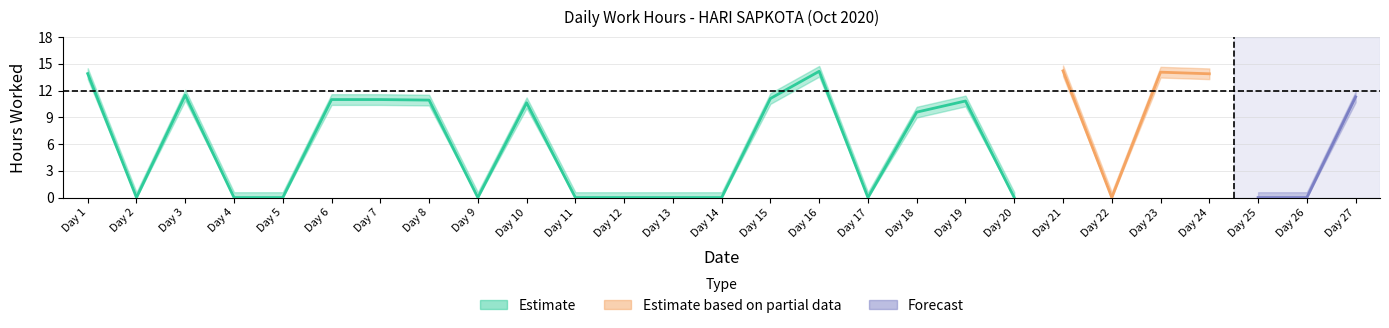

How many points are higher than both their immediate neighbors (excluding endpoints)?

6